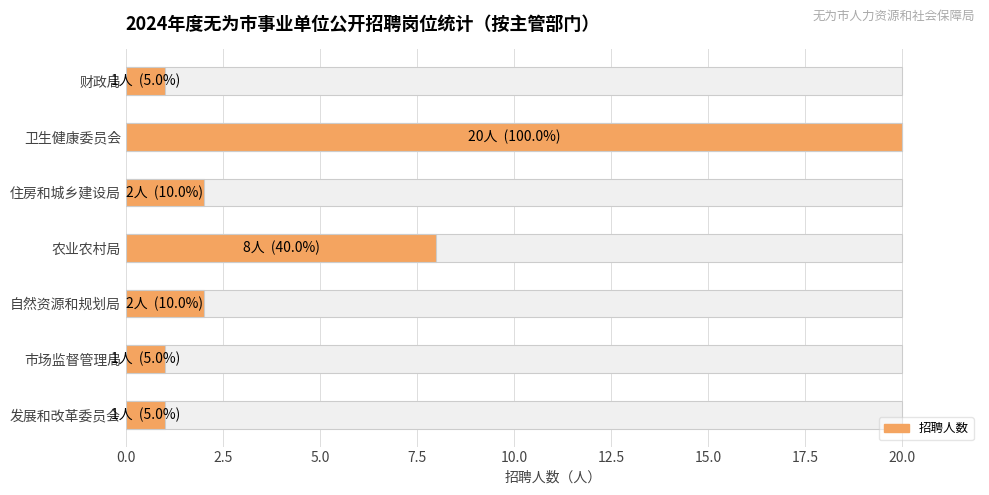

How many data points are less than 2?

3